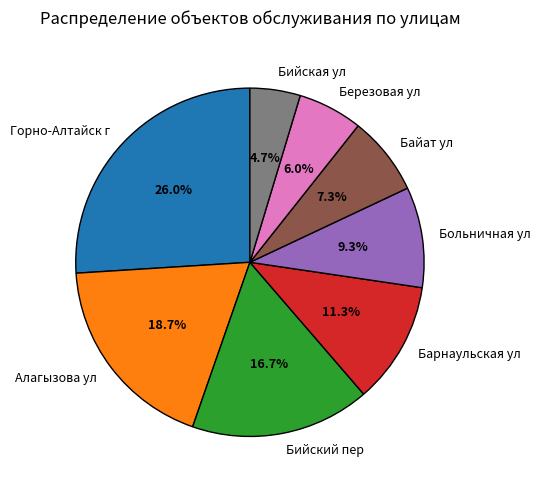

What is the largest slice in the pie chart?

Горно-Алтайск г